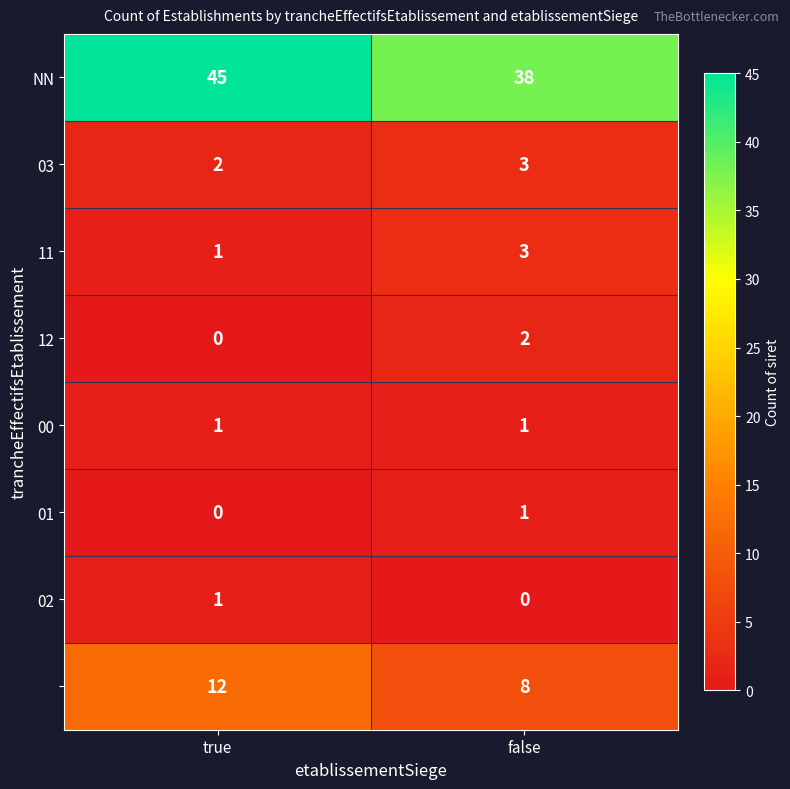

Count the number of data series in this chart.

8